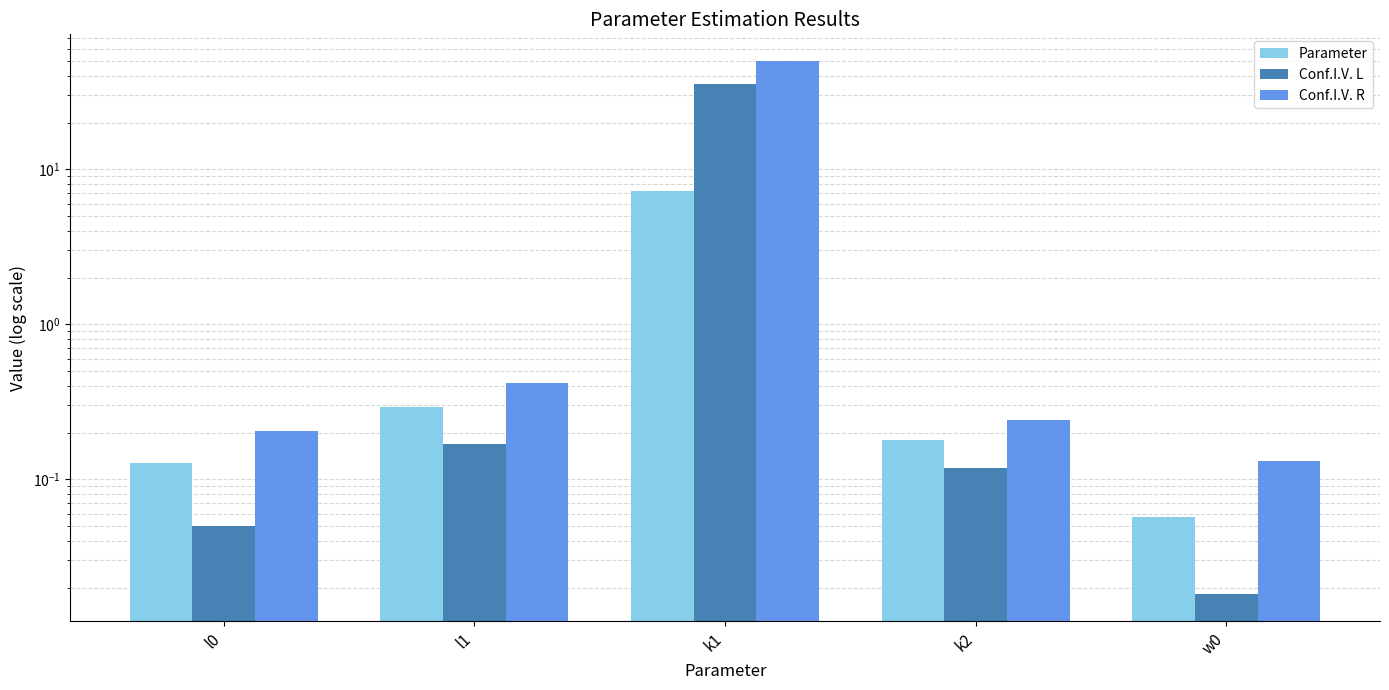

The value of Parameter at k2 is 0.2. True or false?

True